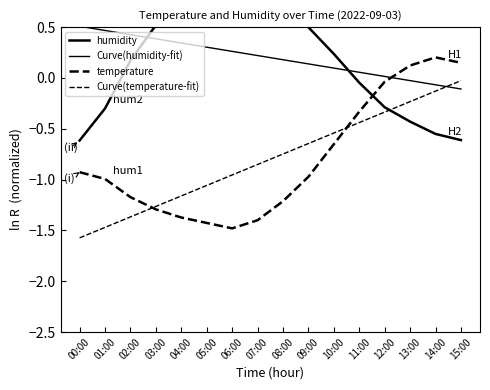

At how many categories does at least one series exceed 0?

16